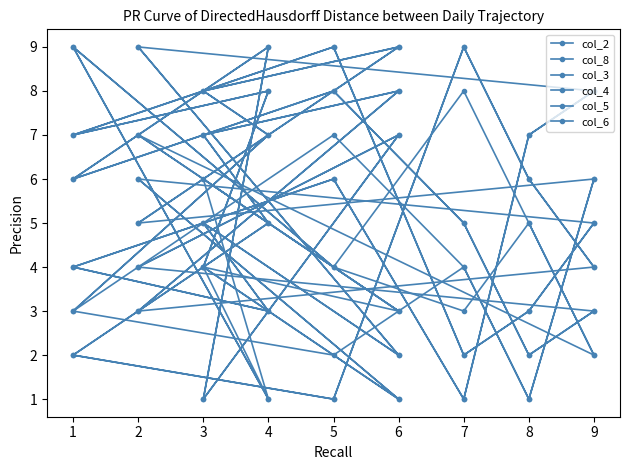

How many col_3 values are between 3 and 7?

11